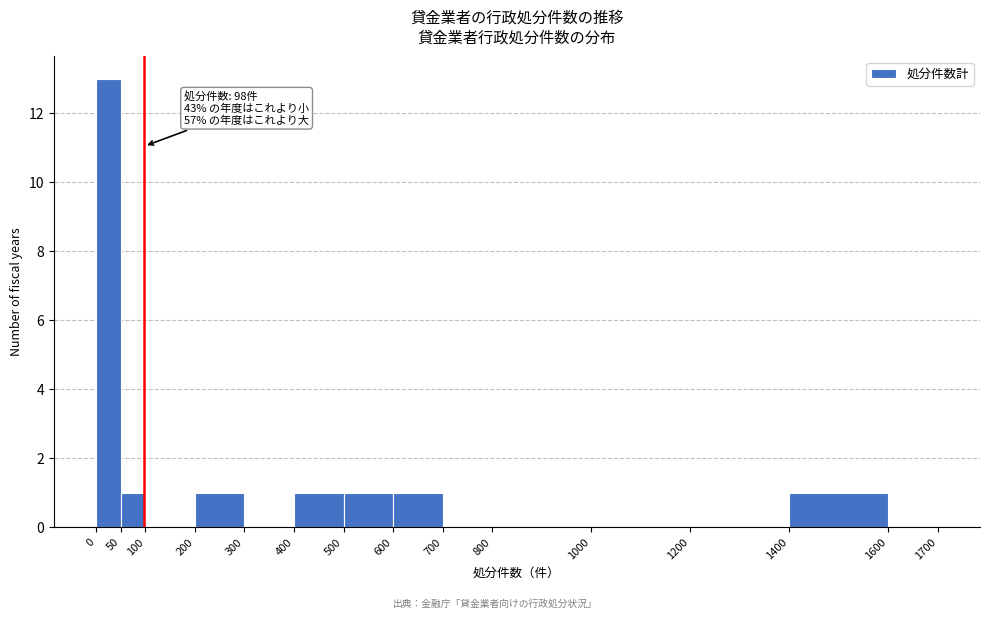

Which range on the x-axis has the tallest bar?

0 to 50